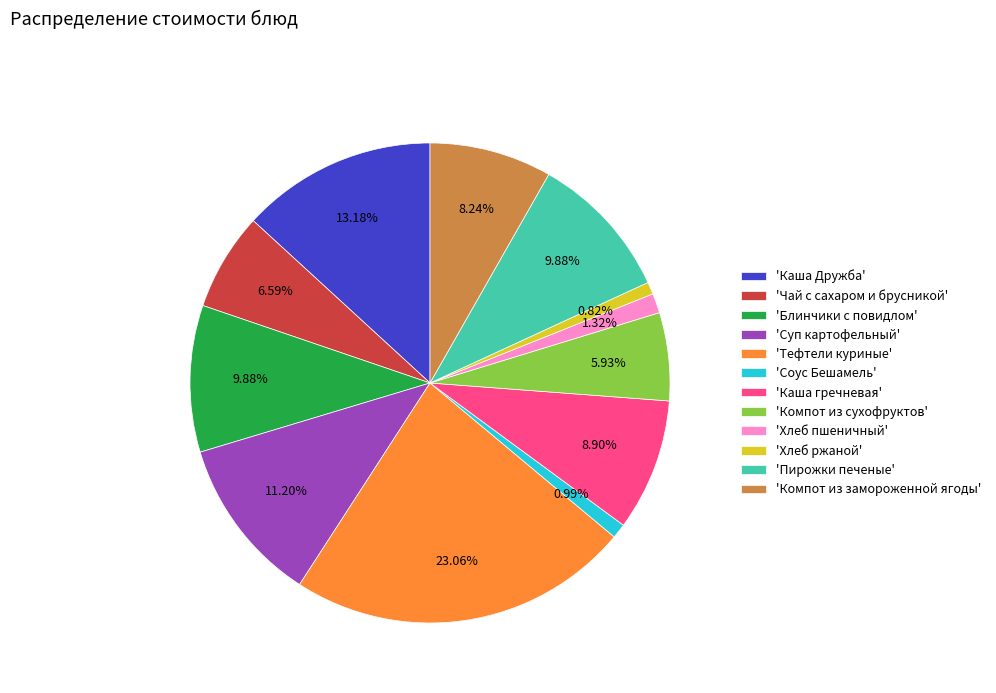

Is there any slice that represents more than half of the pie?

No